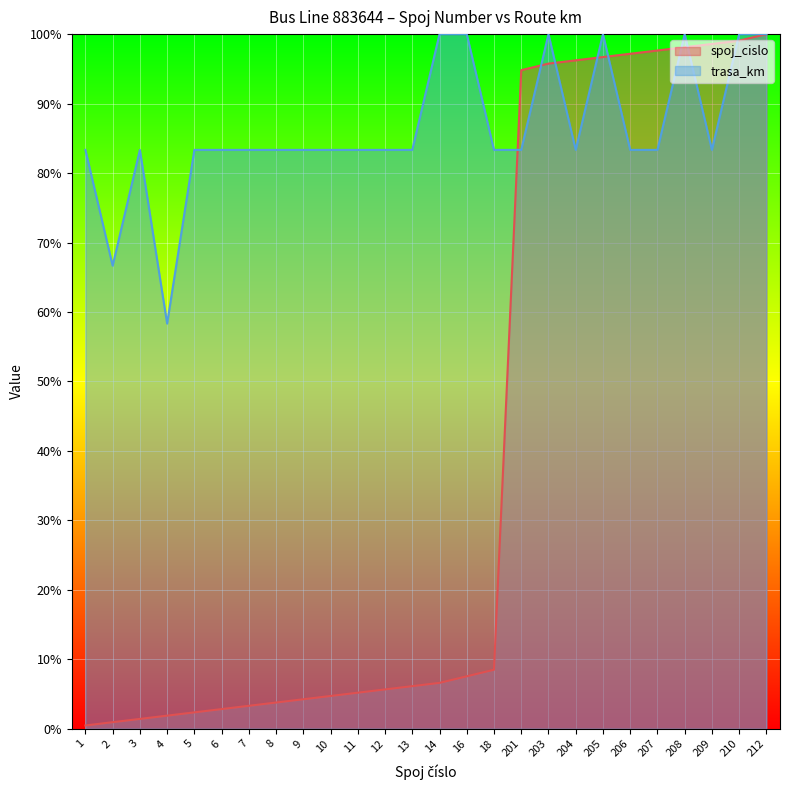

At how many categories does at least one series exceed 56?

26